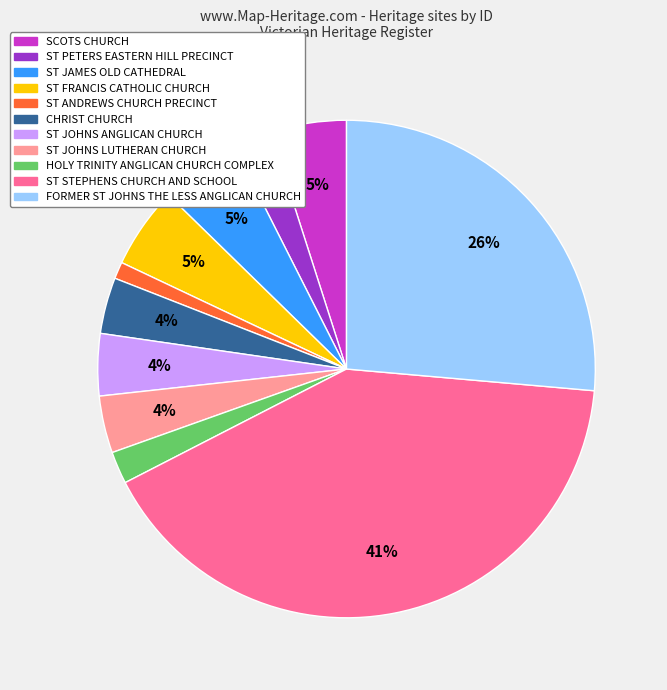

To the nearest percent, what is the difference between the largest and smallest slice percentages?

40%